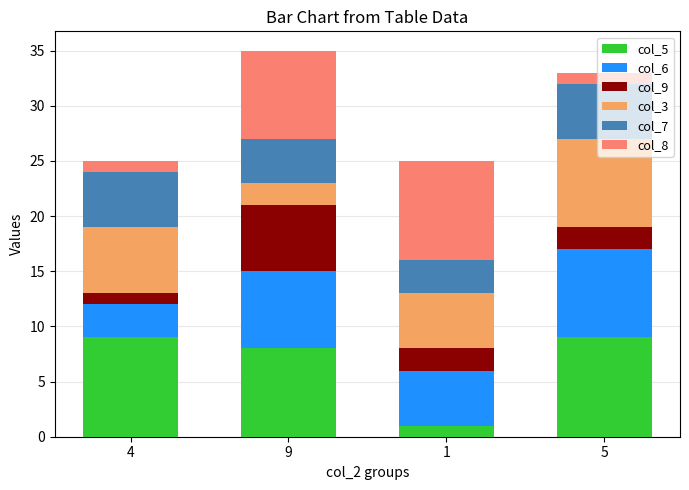

Does the chart contain stacked bars?

Yes